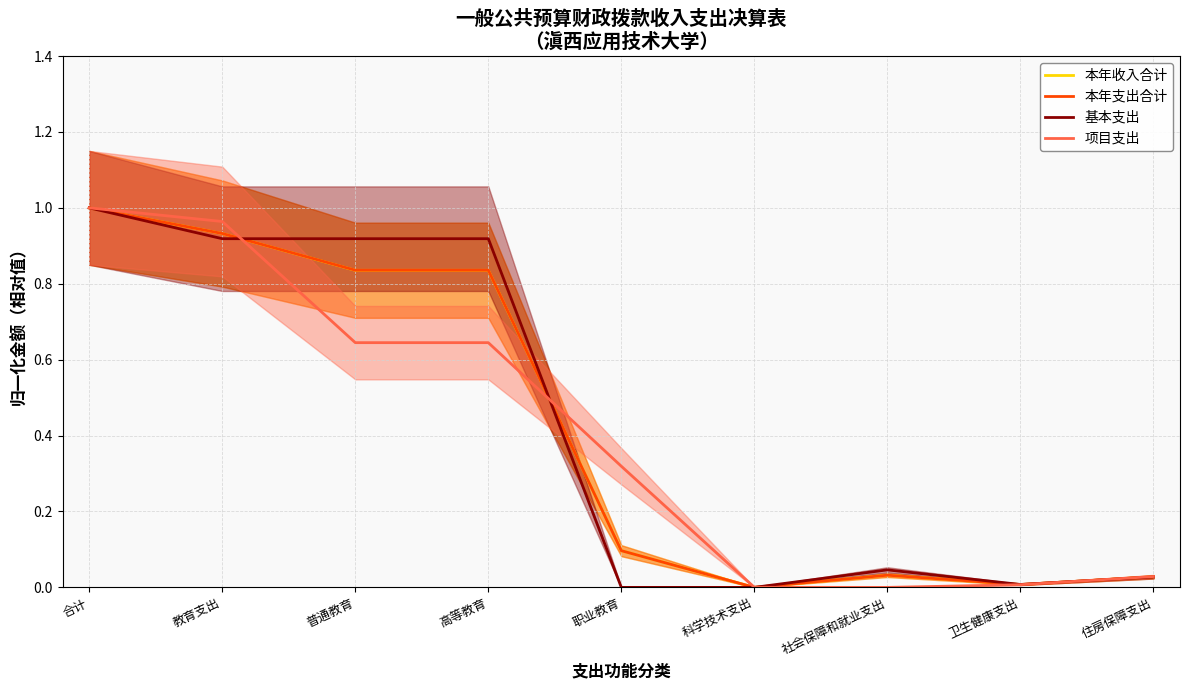

Is this an area chart (filled region under the line)?

No